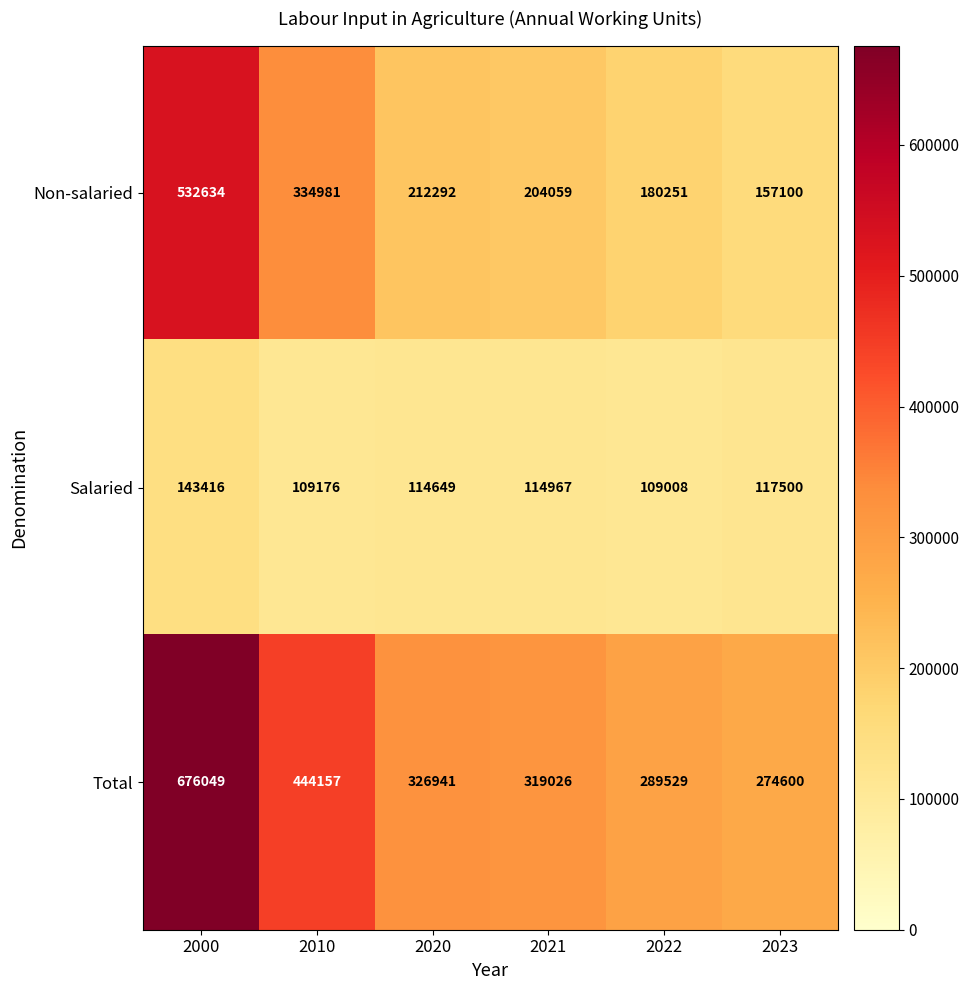

Reading right to left, transcribe all the data shown in this chart.

Non-salaried: 157100	180251	204059	212292	334981	532634
Salaried: 117500	109008	114967	114649	109176	143416
Total: 274600	289529	319026	326941	444157	676049